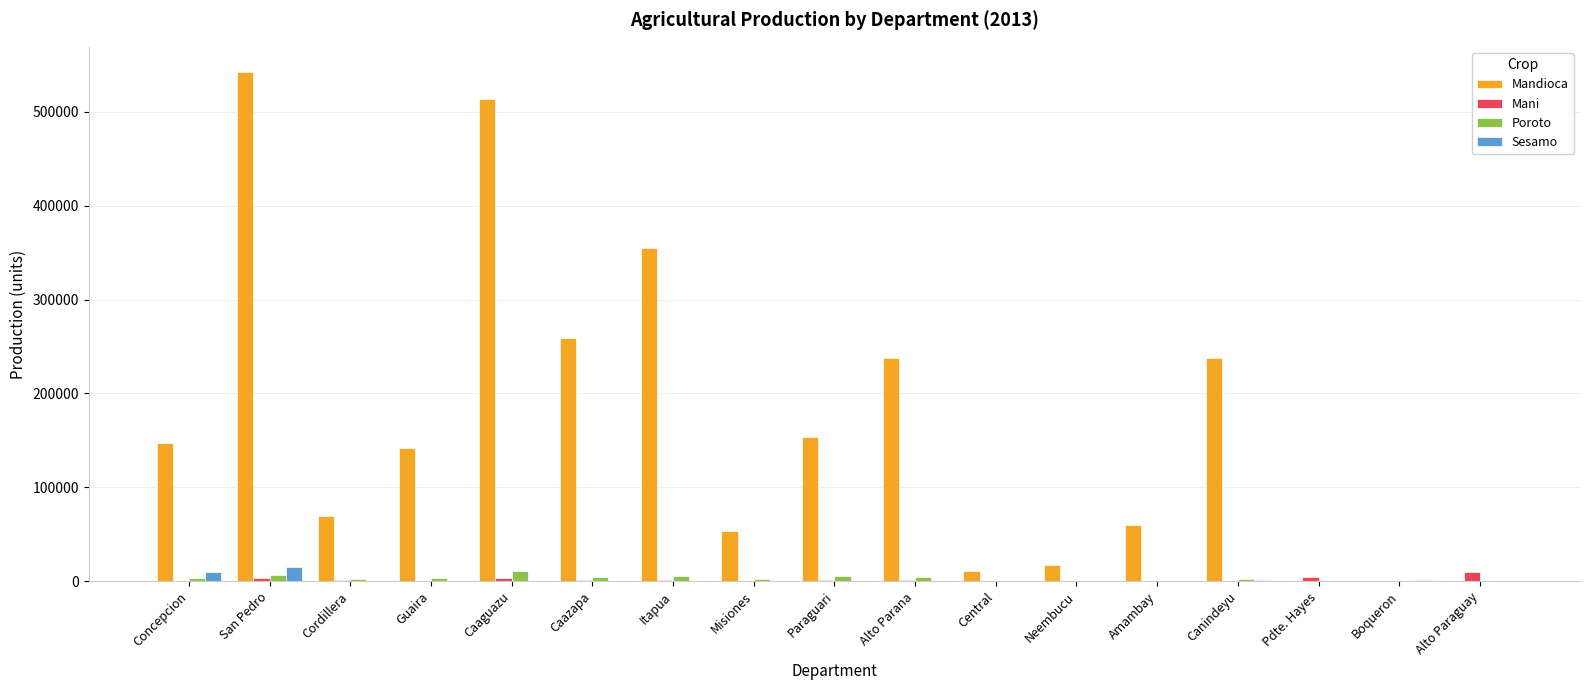

Is it true that Mandioca equals 163964 at Caazapa?

False